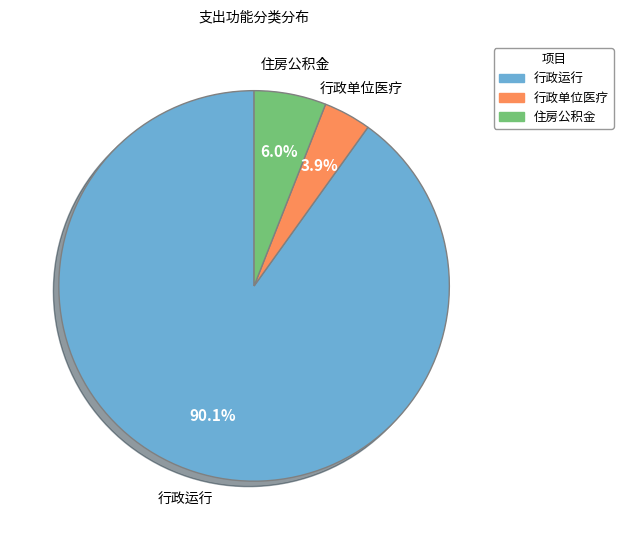

Is there any slice that represents more than half of the pie?

Yes